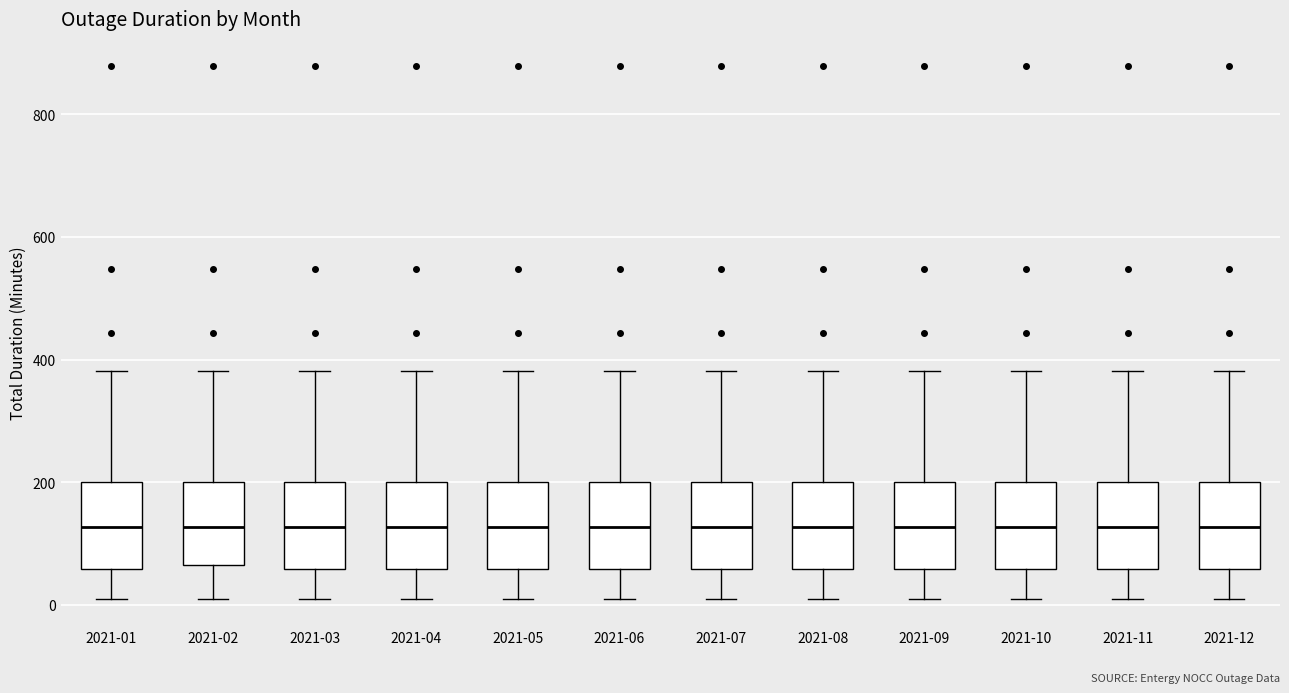

Where does the lower whisker of the box for 2021-04 end on the y-axis? The values are not printed on the chart, so give them approximately, as read against the axis.

0